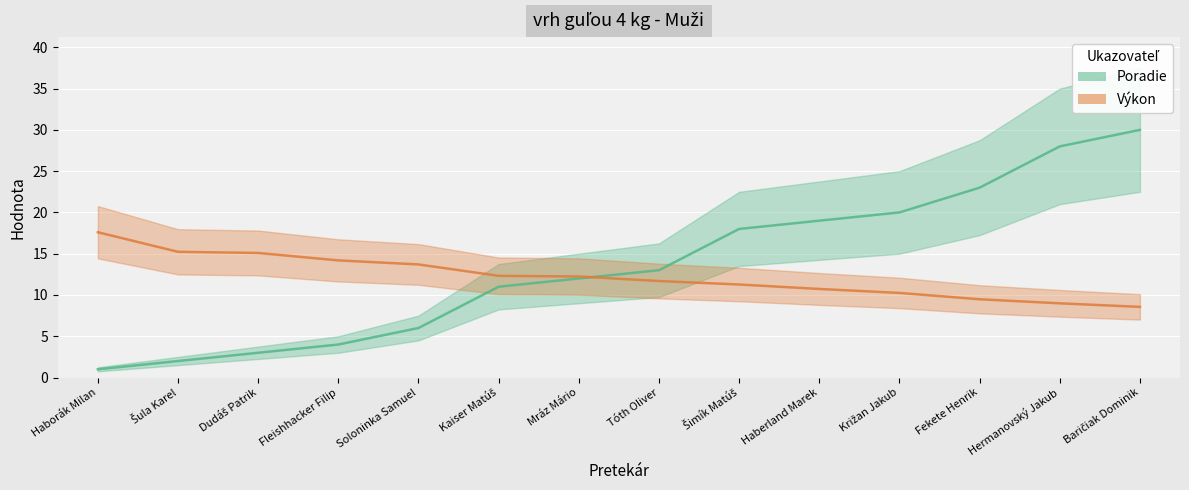

Which series changed the most between Fleishhacker Filip and Tóth Oliver?

Poradie